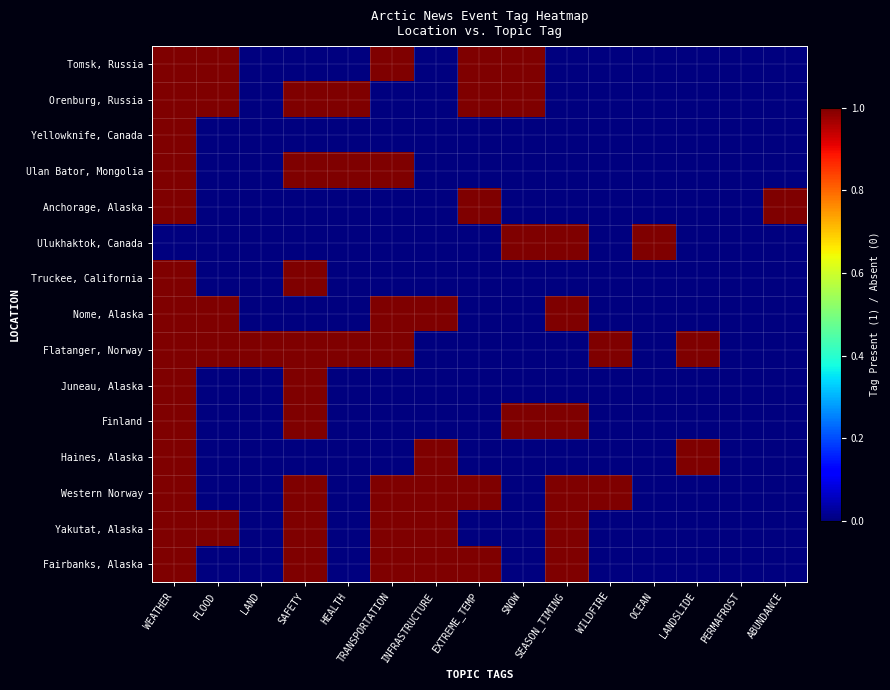

Reading left to right, transcribe all the data shown in this chart.

Tomsk, Russia: WEATHER=1	FLOOD=1	LAND=0	SAFETY=0	HEALTH=0	TRANSPORTATION=1	INFRASTRUCTURE=0	EXTREME_TEMP=1	SNOW=1	SEASON_TIMING=0	WILDFIRE=0	OCEAN=0	LANDSLIDE=0	PERMAFROST=0	ABUNDANCE=0
Orenburg, Russia: WEATHER=1	FLOOD=1	LAND=0	SAFETY=1	HEALTH=1	TRANSPORTATION=0	INFRASTRUCTURE=0	EXTREME_TEMP=1	SNOW=1	SEASON_TIMING=0	WILDFIRE=0	OCEAN=0	LANDSLIDE=0	PERMAFROST=0	ABUNDANCE=0
Yellowknife, Canada: WEATHER=1	FLOOD=0	LAND=0	SAFETY=0	HEALTH=0	TRANSPORTATION=0	INFRASTRUCTURE=0	EXTREME_TEMP=0	SNOW=0	SEASON_TIMING=0	WILDFIRE=0	OCEAN=0	LANDSLIDE=0	PERMAFROST=0	ABUNDANCE=0
Ulan Bator, Mongolia: WEATHER=1	FLOOD=0	LAND=0	SAFETY=1	HEALTH=1	TRANSPORTATION=1	INFRASTRUCTURE=0	EXTREME_TEMP=0	SNOW=0	SEASON_TIMING=0	WILDFIRE=0	OCEAN=0	LANDSLIDE=0	PERMAFROST=0	ABUNDANCE=0
Anchorage, Alaska: WEATHER=1	FLOOD=0	LAND=0	SAFETY=0	HEALTH=0	TRANSPORTATION=0	INFRASTRUCTURE=0	EXTREME_TEMP=1	SNOW=0	SEASON_TIMING=0	WILDFIRE=0	OCEAN=0	LANDSLIDE=0	PERMAFROST=0	ABUNDANCE=1
Ulukhaktok, Canada: WEATHER=0	FLOOD=0	LAND=0	SAFETY=0	HEALTH=0	TRANSPORTATION=0	INFRASTRUCTURE=0	EXTREME_TEMP=0	SNOW=1	SEASON_TIMING=1	WILDFIRE=0	OCEAN=1	LANDSLIDE=0	PERMAFROST=0	ABUNDANCE=0
Truckee, California: WEATHER=1	FLOOD=0	LAND=0	SAFETY=1	HEALTH=0	TRANSPORTATION=0	INFRASTRUCTURE=0	EXTREME_TEMP=0	SNOW=0	SEASON_TIMING=0	WILDFIRE=0	OCEAN=0	LANDSLIDE=0	PERMAFROST=0	ABUNDANCE=0
Nome, Alaska: WEATHER=1	FLOOD=1	LAND=0	SAFETY=0	HEALTH=0	TRANSPORTATION=1	INFRASTRUCTURE=1	EXTREME_TEMP=0	SNOW=0	SEASON_TIMING=1	WILDFIRE=0	OCEAN=0	LANDSLIDE=0	PERMAFROST=0	ABUNDANCE=0
Flatanger, Norway: WEATHER=1	FLOOD=1	LAND=1	SAFETY=1	HEALTH=1	TRANSPORTATION=1	INFRASTRUCTURE=0	EXTREME_TEMP=0	SNOW=0	SEASON_TIMING=0	WILDFIRE=1	OCEAN=0	LANDSLIDE=1	PERMAFROST=0	ABUNDANCE=0
Juneau, Alaska: WEATHER=1	FLOOD=0	LAND=0	SAFETY=1	HEALTH=0	TRANSPORTATION=0	INFRASTRUCTURE=0	EXTREME_TEMP=0	SNOW=0	SEASON_TIMING=0	WILDFIRE=0	OCEAN=0	LANDSLIDE=0	PERMAFROST=0	ABUNDANCE=0
Finland: WEATHER=1	FLOOD=0	LAND=0	SAFETY=1	HEALTH=0	TRANSPORTATION=0	INFRASTRUCTURE=0	EXTREME_TEMP=0	SNOW=1	SEASON_TIMING=1	WILDFIRE=0	OCEAN=0	LANDSLIDE=0	PERMAFROST=0	ABUNDANCE=0
Haines, Alaska: WEATHER=1	FLOOD=0	LAND=0	SAFETY=0	HEALTH=0	TRANSPORTATION=0	INFRASTRUCTURE=1	EXTREME_TEMP=0	SNOW=0	SEASON_TIMING=0	WILDFIRE=0	OCEAN=0	LANDSLIDE=1	PERMAFROST=0	ABUNDANCE=0
Western Norway: WEATHER=1	FLOOD=0	LAND=0	SAFETY=1	HEALTH=0	TRANSPORTATION=1	INFRASTRUCTURE=1	EXTREME_TEMP=1	SNOW=0	SEASON_TIMING=1	WILDFIRE=1	OCEAN=0	LANDSLIDE=0	PERMAFROST=0	ABUNDANCE=0
Yakutat, Alaska: WEATHER=1	FLOOD=1	LAND=0	SAFETY=1	HEALTH=0	TRANSPORTATION=1	INFRASTRUCTURE=1	EXTREME_TEMP=0	SNOW=0	SEASON_TIMING=1	WILDFIRE=0	OCEAN=0	LANDSLIDE=0	PERMAFROST=0	ABUNDANCE=0
Fairbanks, Alaska: WEATHER=1	FLOOD=0	LAND=0	SAFETY=1	HEALTH=0	TRANSPORTATION=1	INFRASTRUCTURE=1	EXTREME_TEMP=1	SNOW=0	SEASON_TIMING=1	WILDFIRE=0	OCEAN=0	LANDSLIDE=0	PERMAFROST=0	ABUNDANCE=0